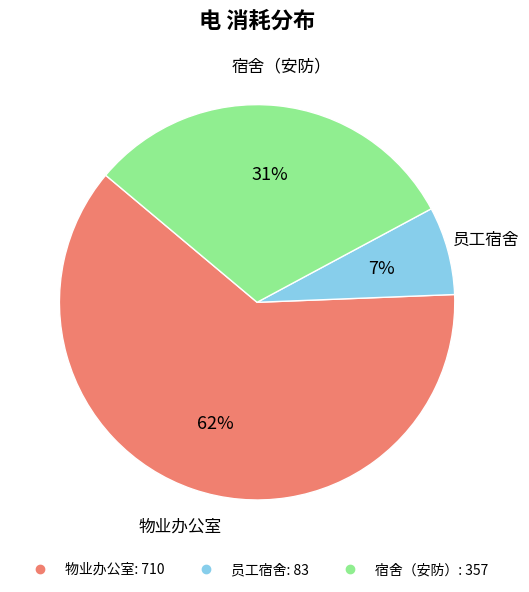

To the nearest percent, what portion does 宿舍（安防） represent?

31%